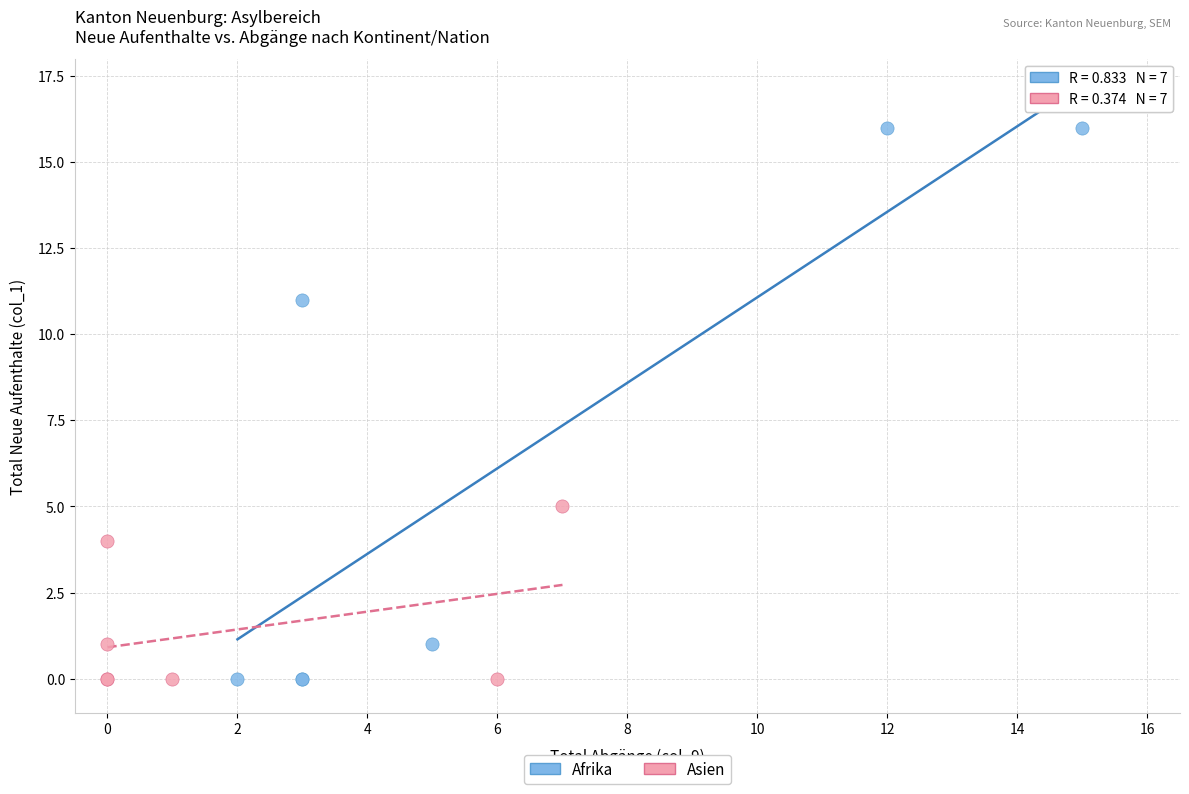

Which series has the largest Y range (max minus min)?

Afrika